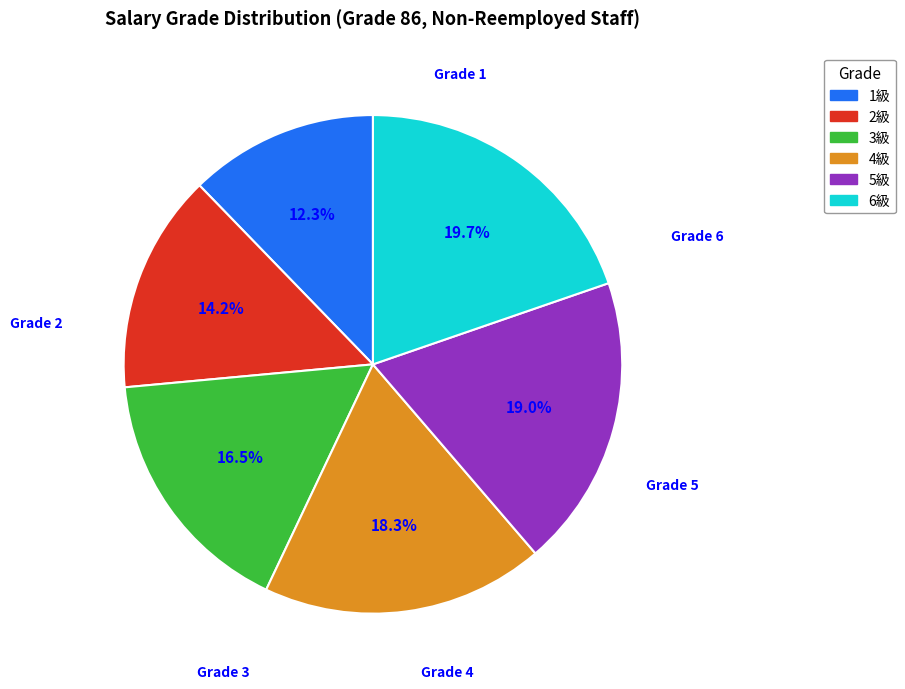

True or false: 5級 accounts for 19% of the total.

True